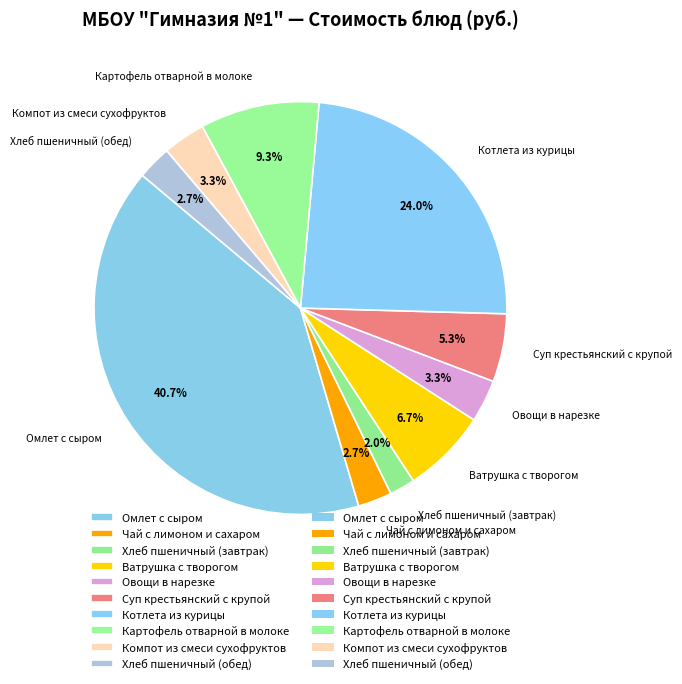

To the nearest percent, what portion does Суп крестьянский с крупой represent?

5%